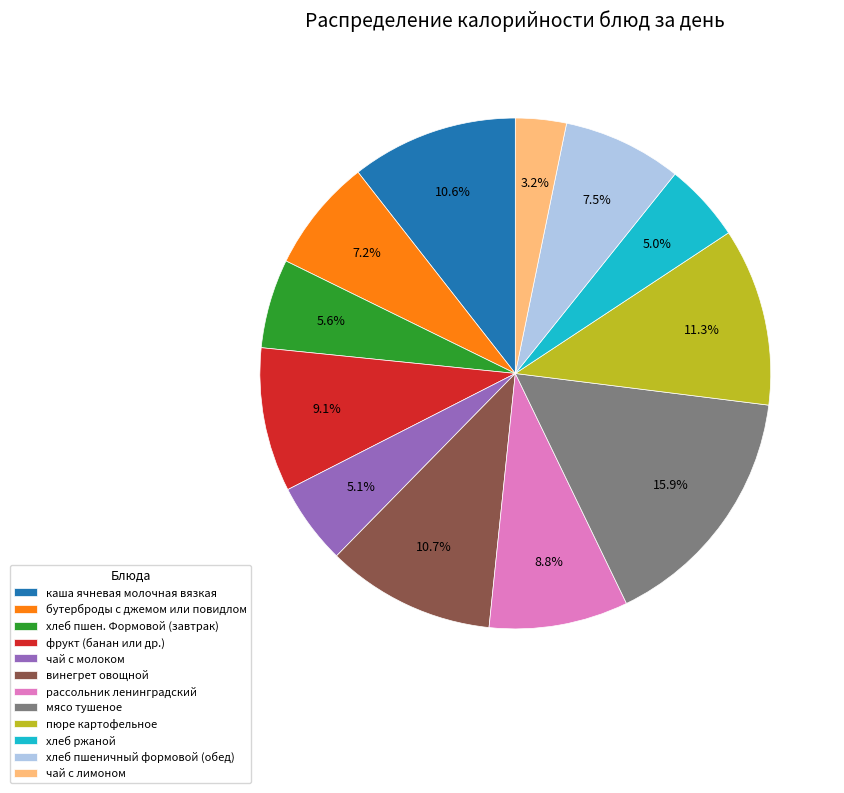

Approximately how many times larger is the value at рассольник ленинградский compared to хлеб пшеничный формовой (обед)?

1.2